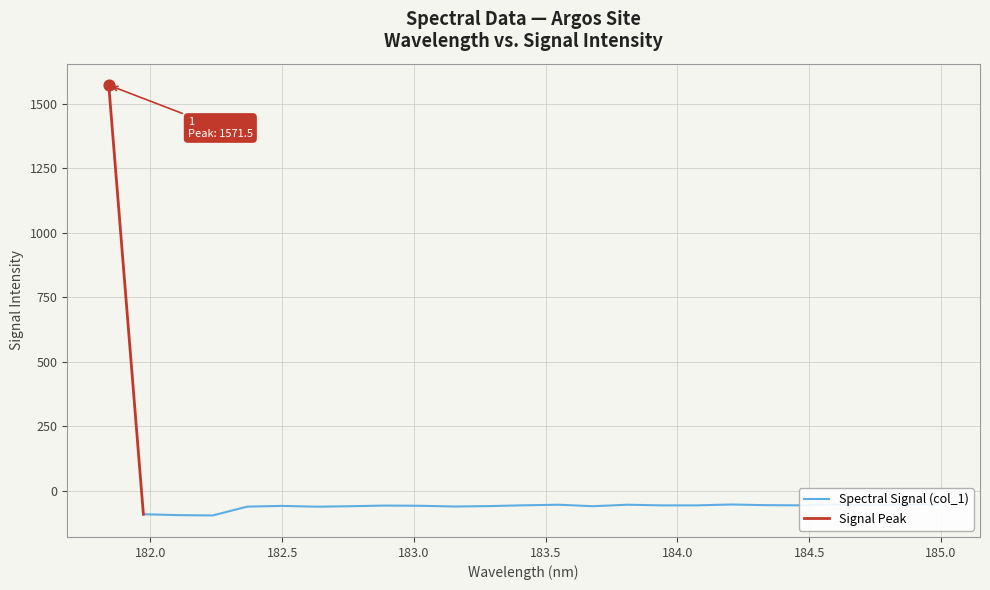

Which has a higher value, 183.2863821962 or 183.6800245112?

183.2863821962